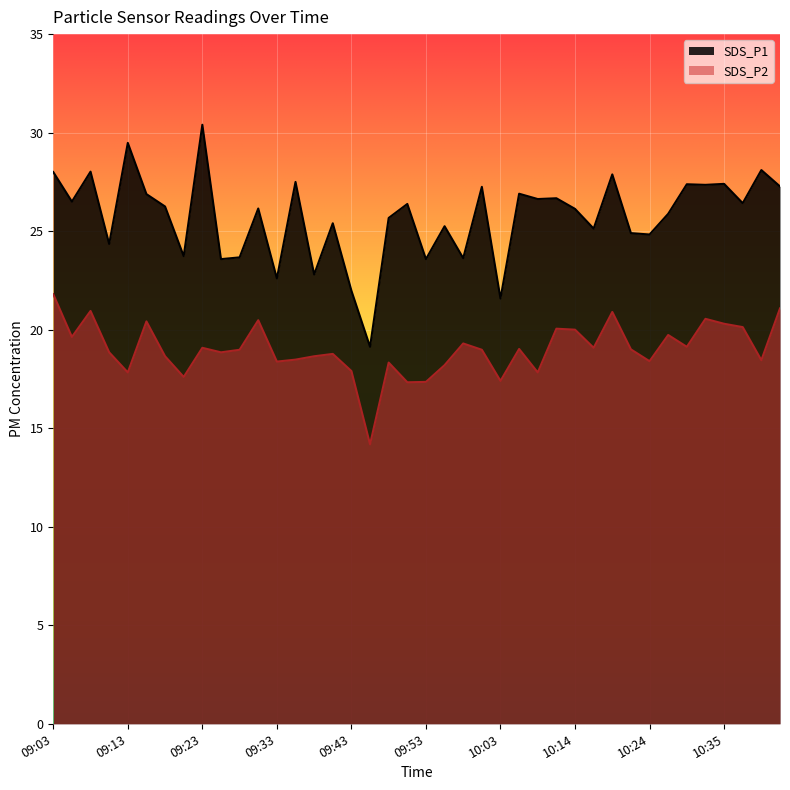

Which series changed the most between 10:06 and 10:19?

SDS_P2